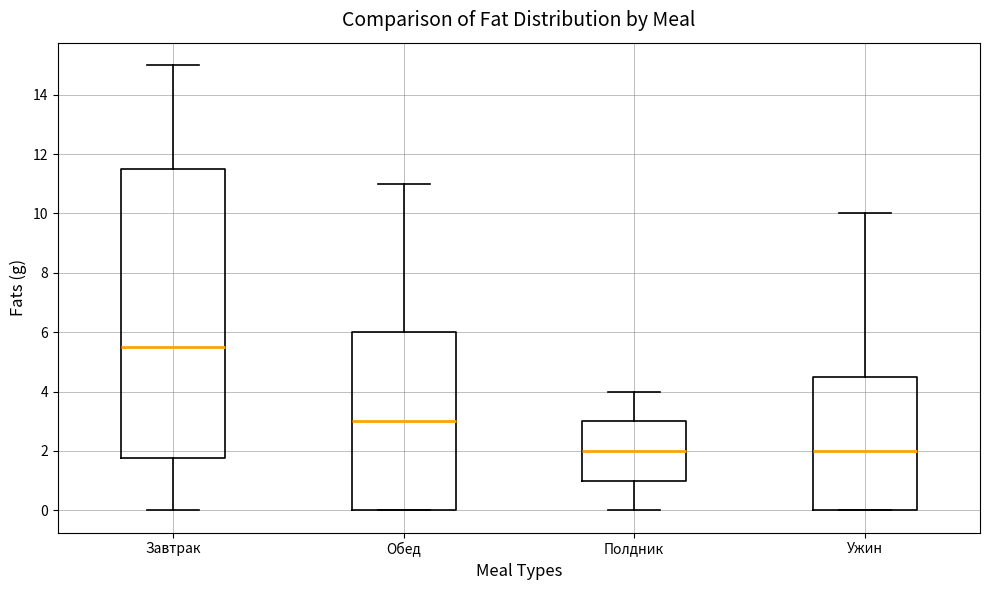

Reading left to right, read every box against the y-axis: the position of its median line, the range the box covers, and the ends of its whiskers. The values are not printed on the chart, so give them approximately, as read against the axis.

Завтрак: median 5.6, box 1.8 to 11.6, whiskers 0.0 to 15.0
Обед: median 3.0, box 0.0 to 6.0, whiskers 0.0 to 11.0
Полдник: median 2.0, box 1.0 to 3.0, whiskers 0.0 to 4.0
Ужин: median 2.0, box 0.0 to 4.6, whiskers 0.0 to 10.0